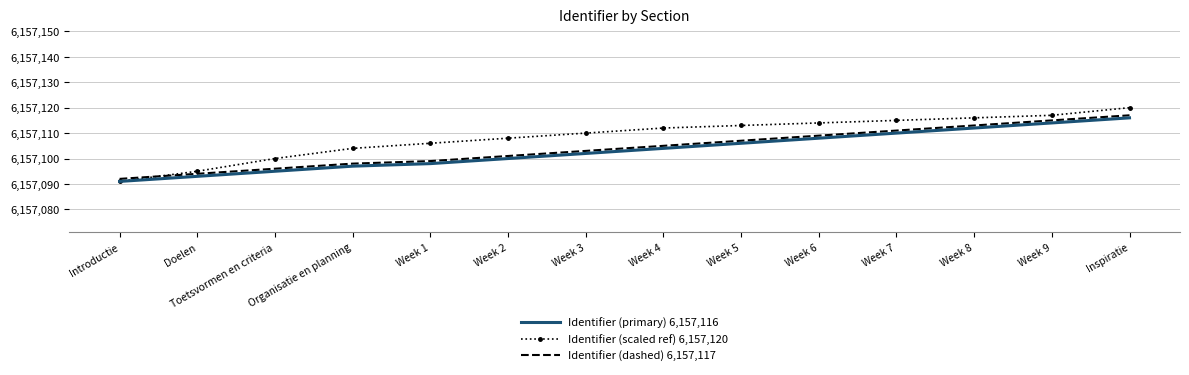

Is it true that Identifier (primary) 6,157,116 equals 3605754 at Doelen?

False